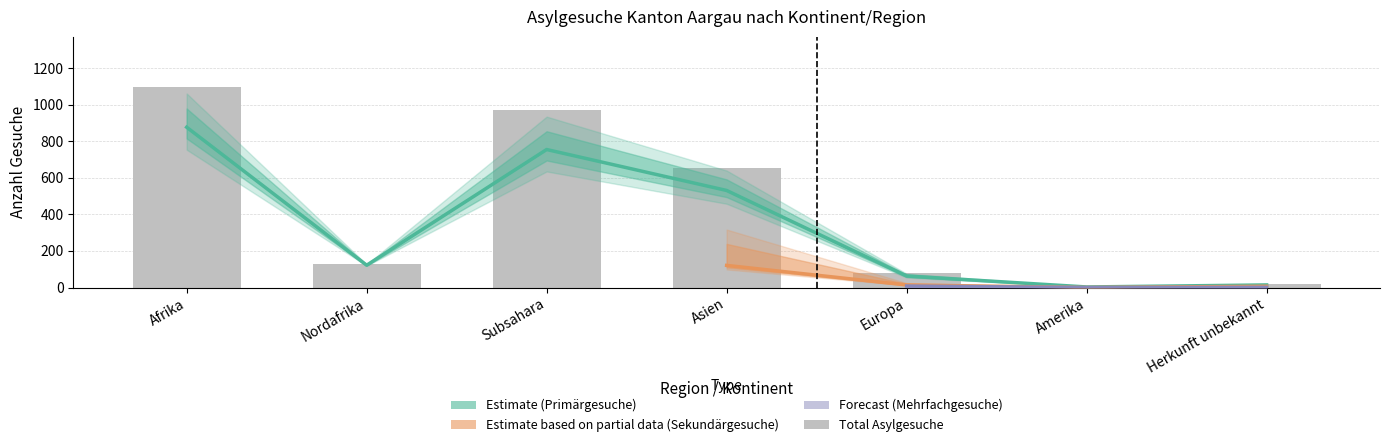

The value of Sekundaergesuche Total at Nordafrika is 8. True or false?

False